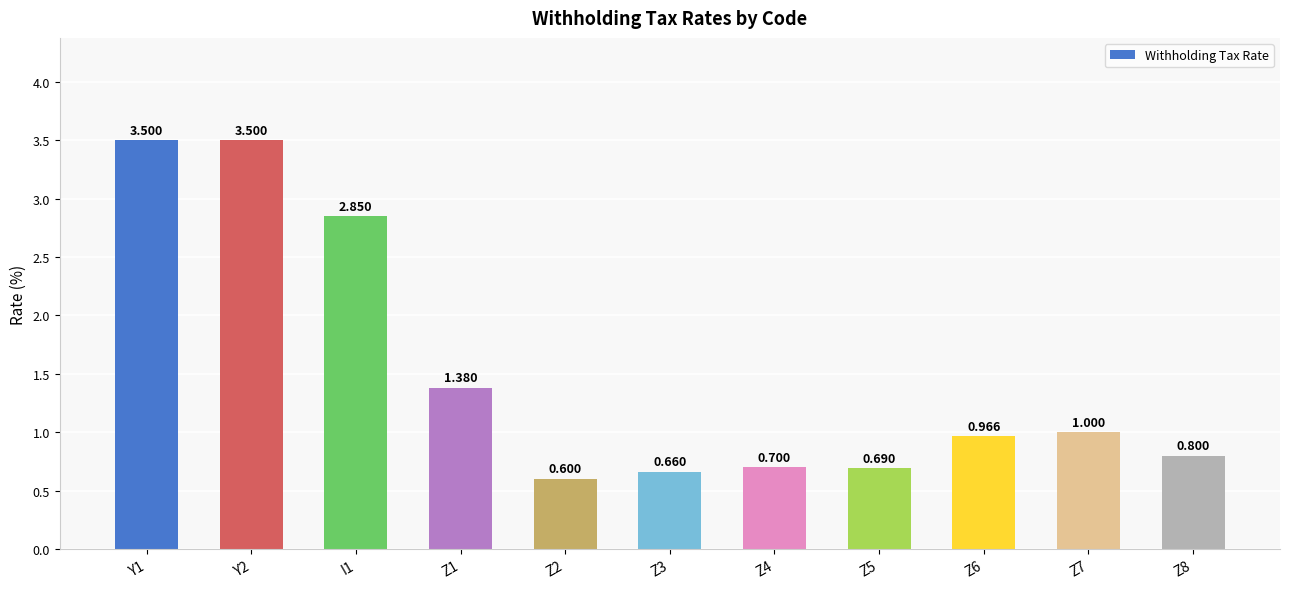

Rank the categories by value from lowest to highest.

Z2, Z3, Z5, Z4, Z8, Z6, Z7, Z1, I1, Y1, Y2